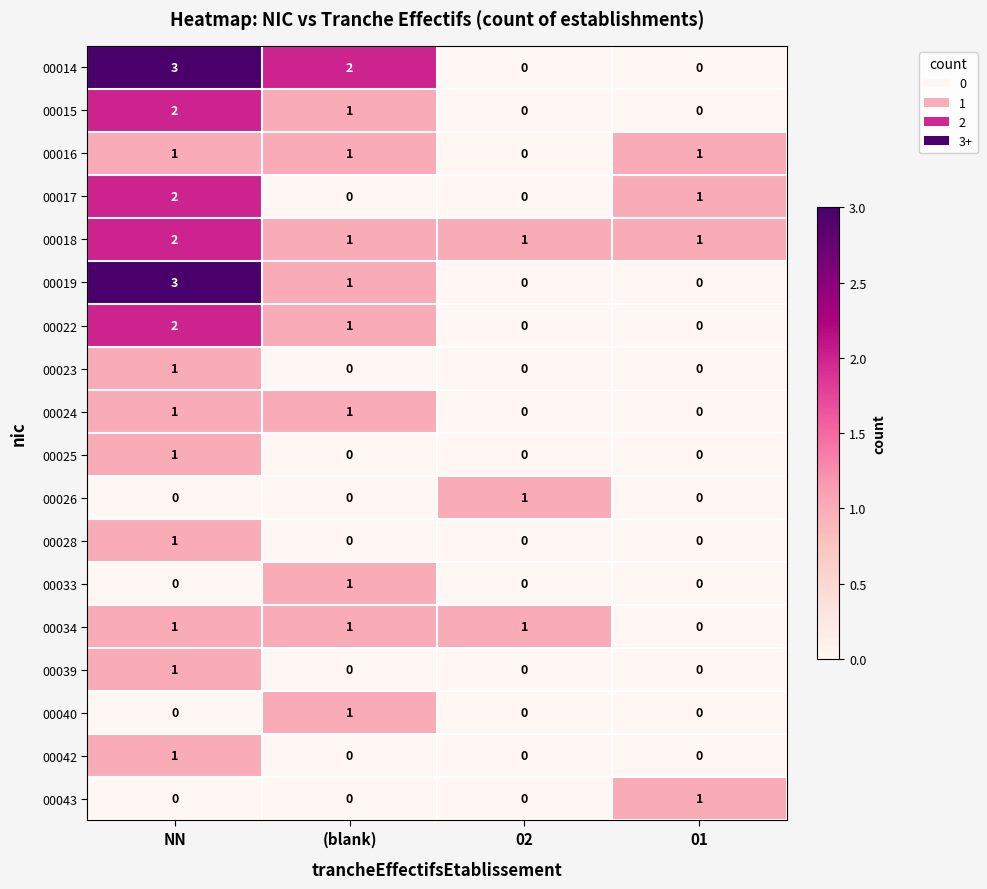

How many distinct data groups are displayed?

18